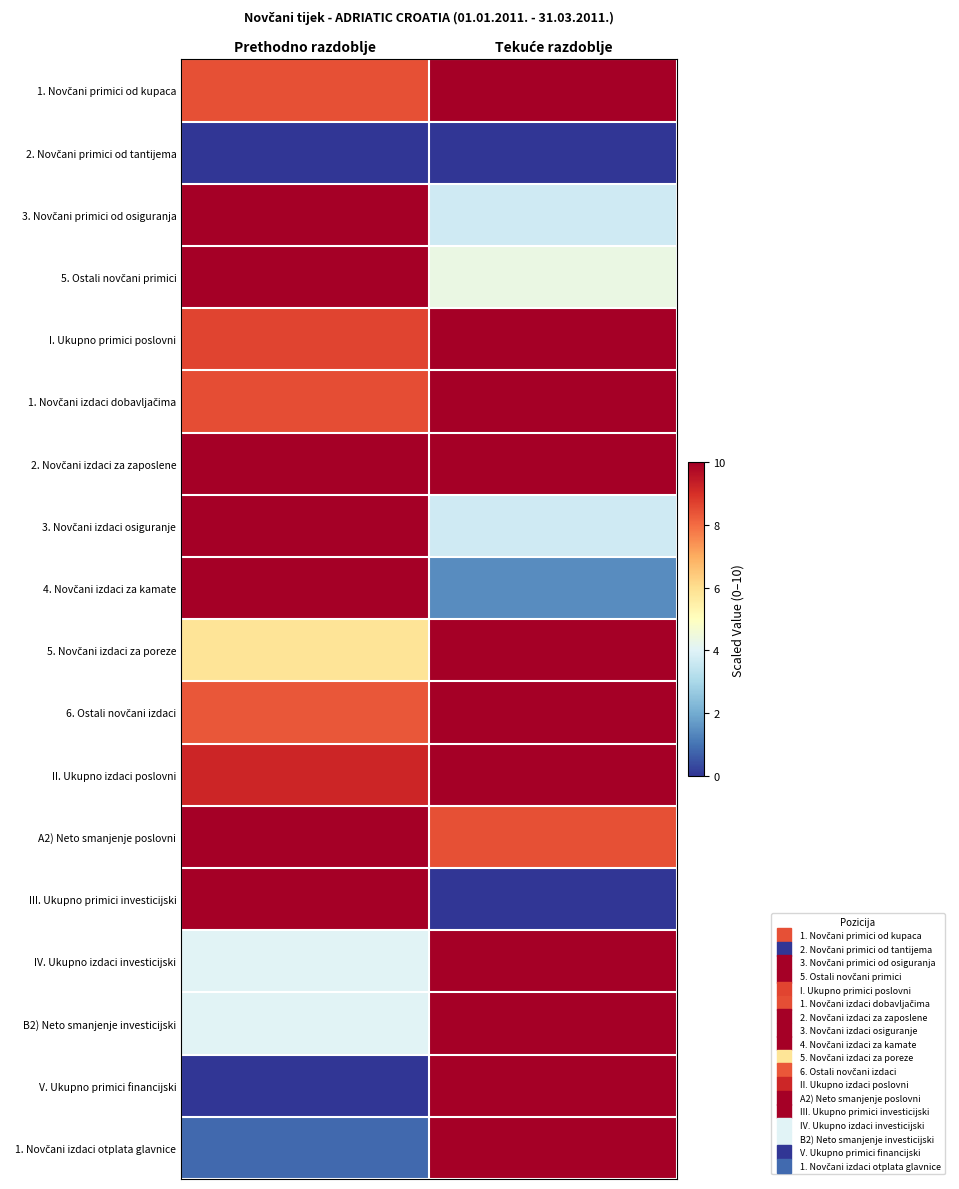

What is the greatest value displayed?

10.0